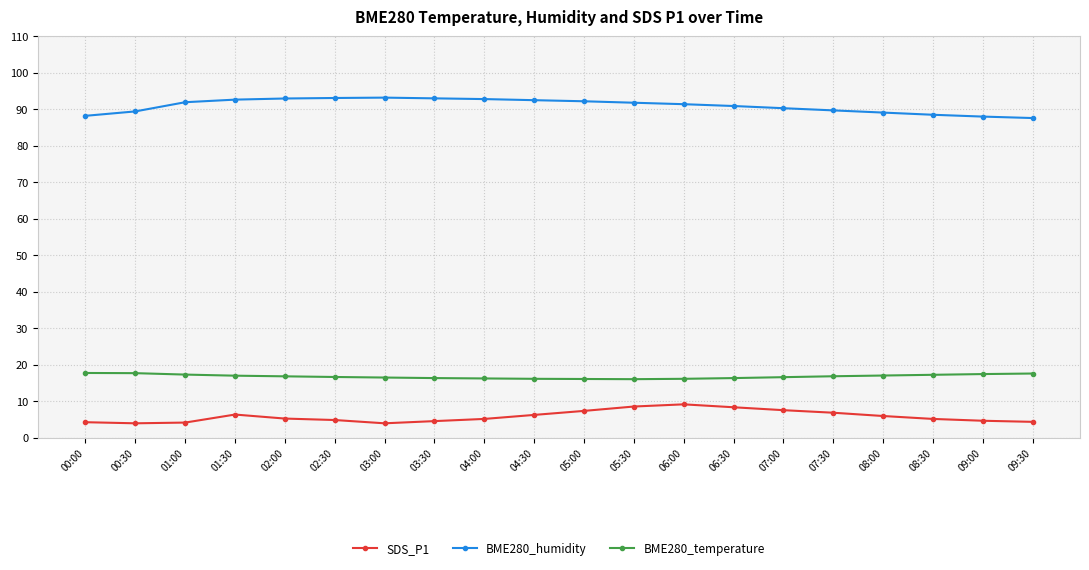

In BME280_humidity, how many points are higher than both neighbors (excluding endpoints)?

1